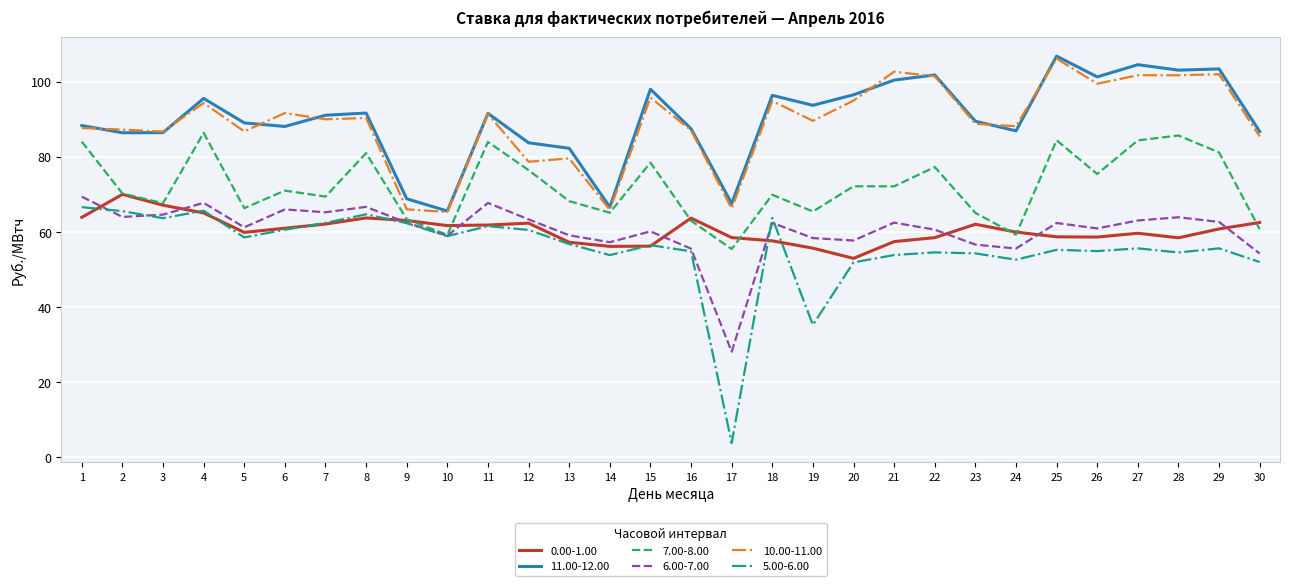

What is the difference between the maximum and minimum values in the 11.00-12.00 series?

41.3